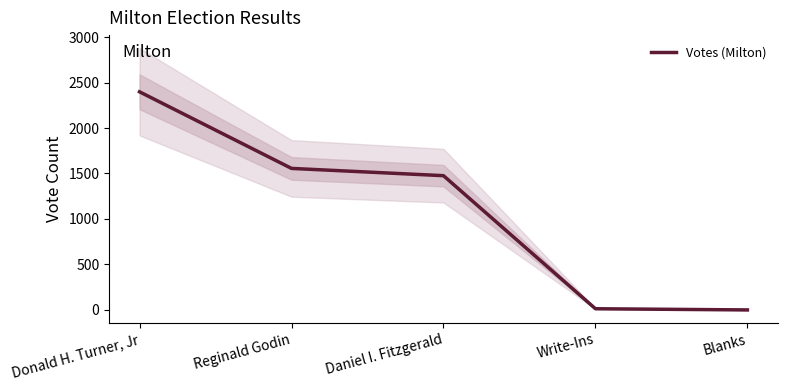

What is the change in value from Donald H. Turner, Jr to Write-Ins?

-2385